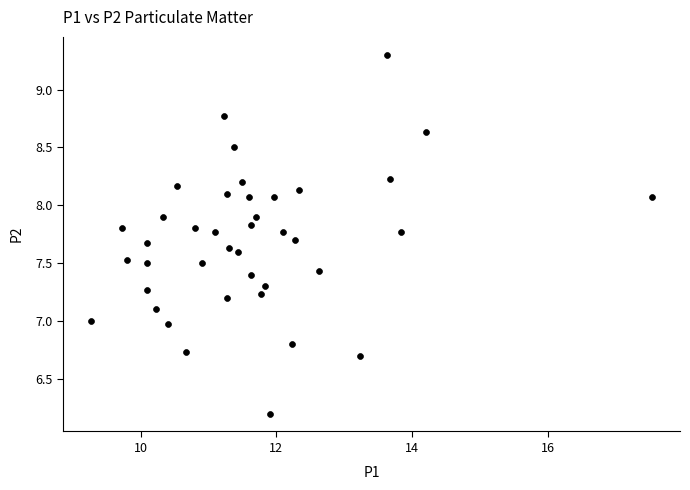

How many data points are displayed?

40